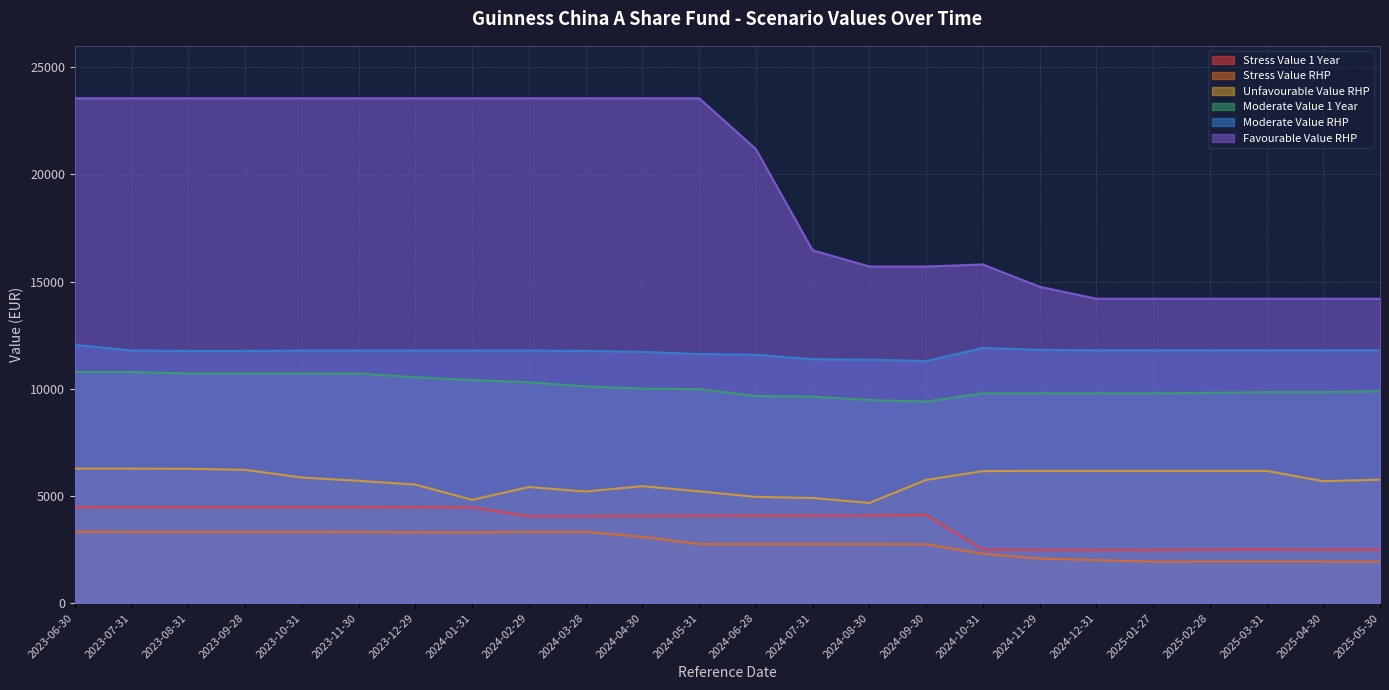

At which category does Favourable Value RHP reach its first local peak?

2024-10-31